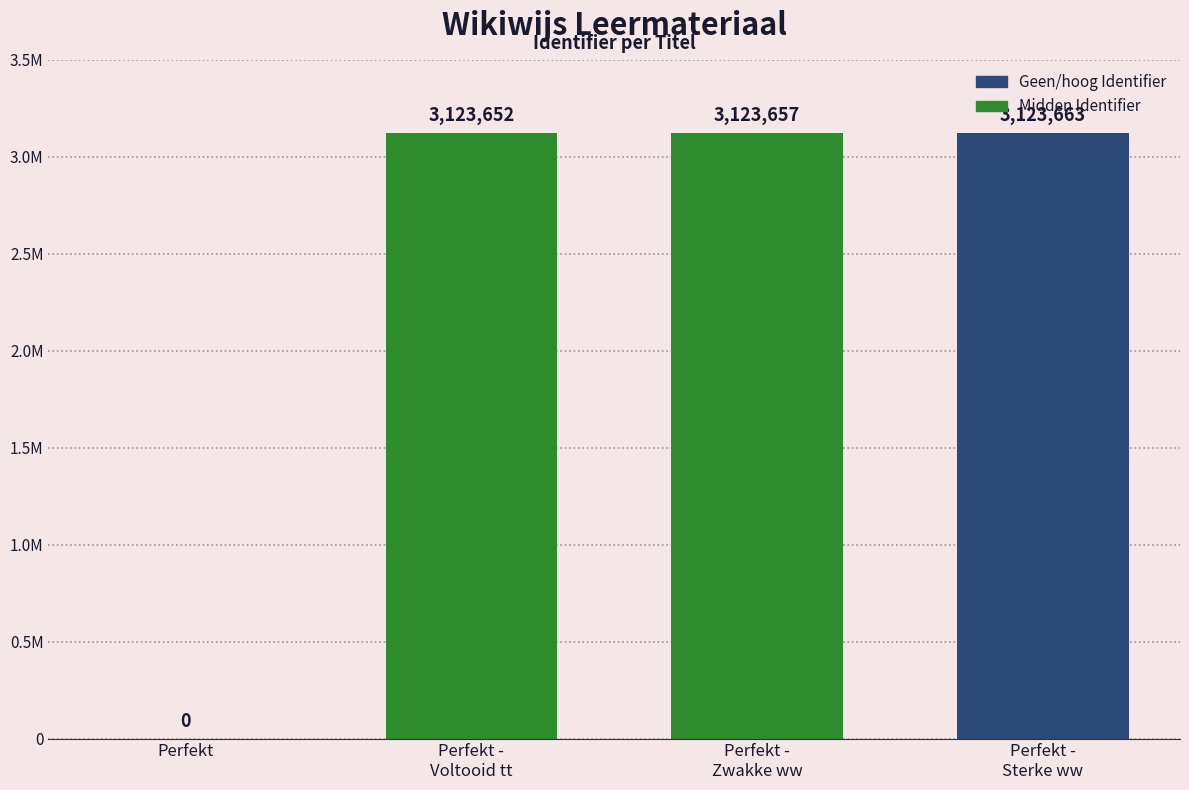

What is the difference between the maximum and minimum values?

3123663